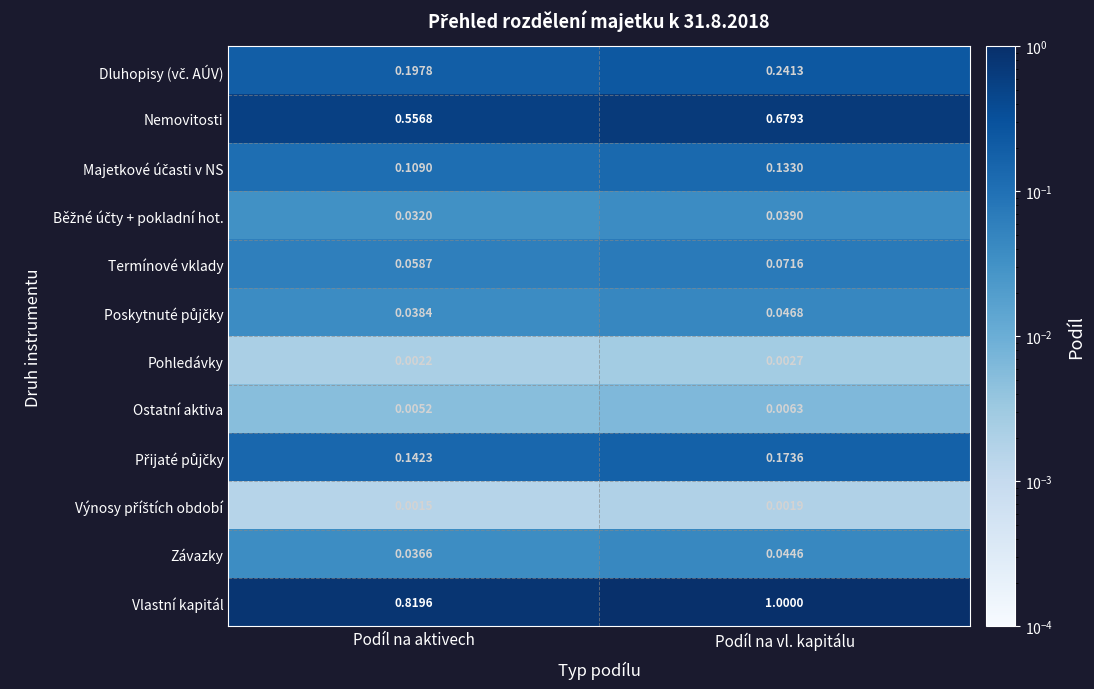

Where is Termínové vklady nearest to the value 0?

Podíl na aktivech